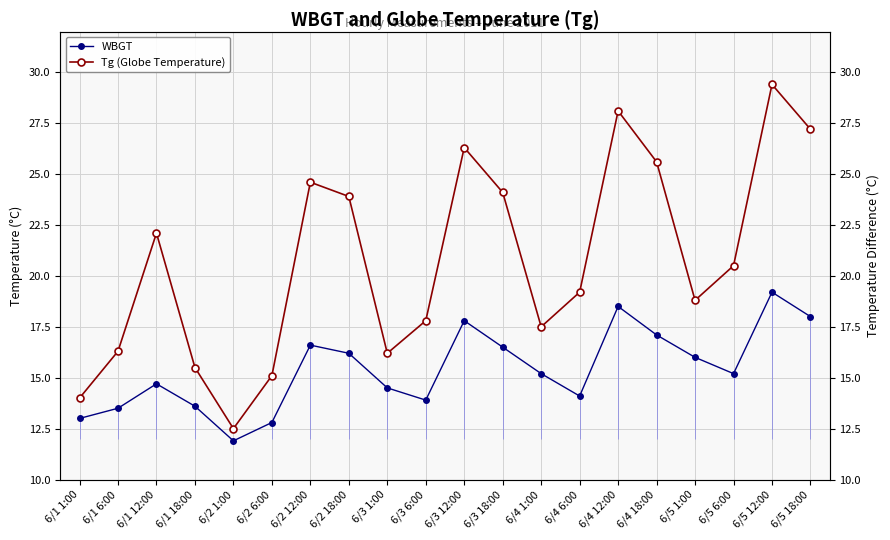

How many lines are shown in the chart?

2